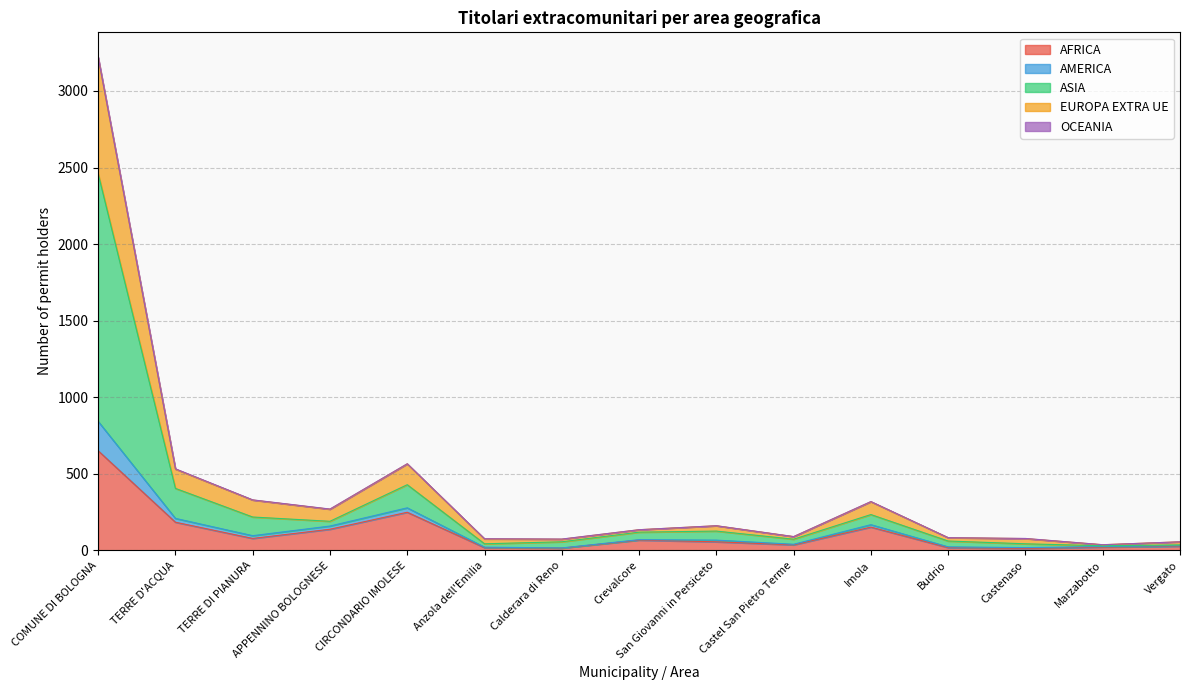

At which category is the sum across all series the highest?

COMUNE DI BOLOGNA